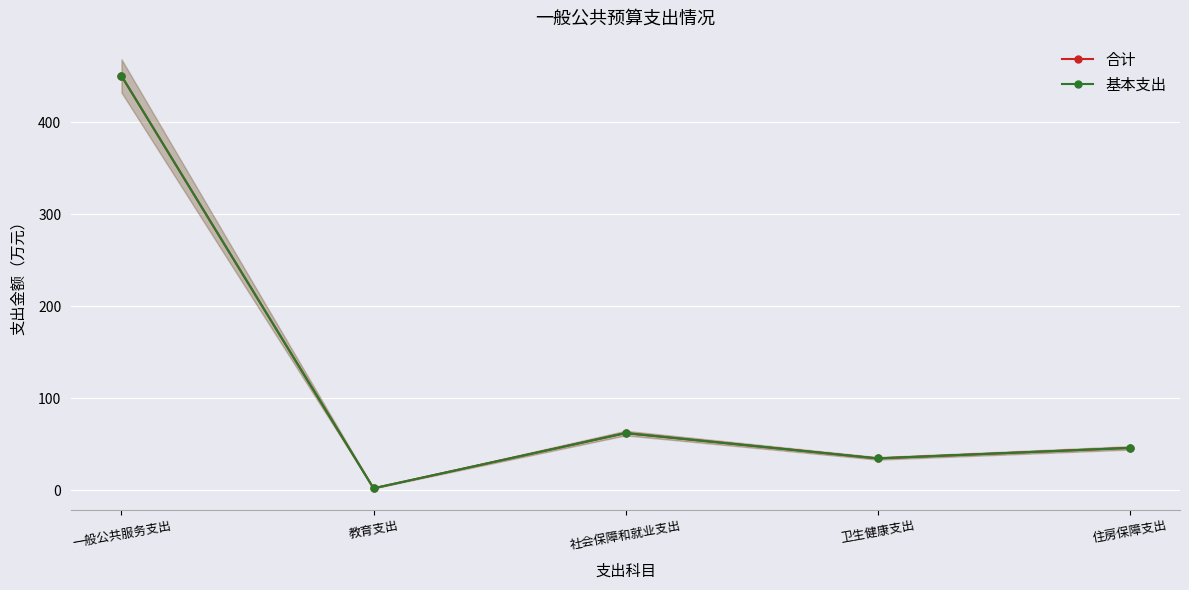

Is the value of 合计 at 社会保障和就业支出 greater than the value of 基本支出 at 卫生健康支出?

Yes